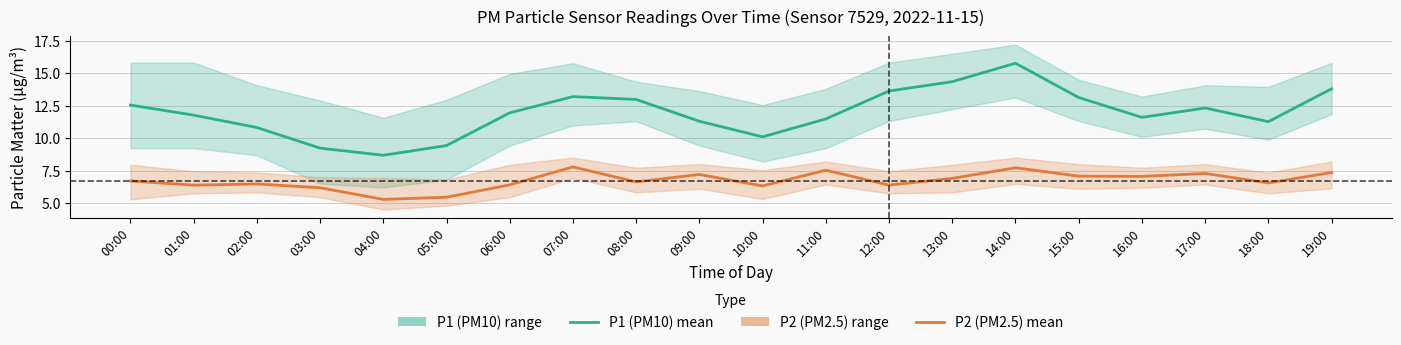

What is the difference between the highest and lowest values at 04:00?

3.4